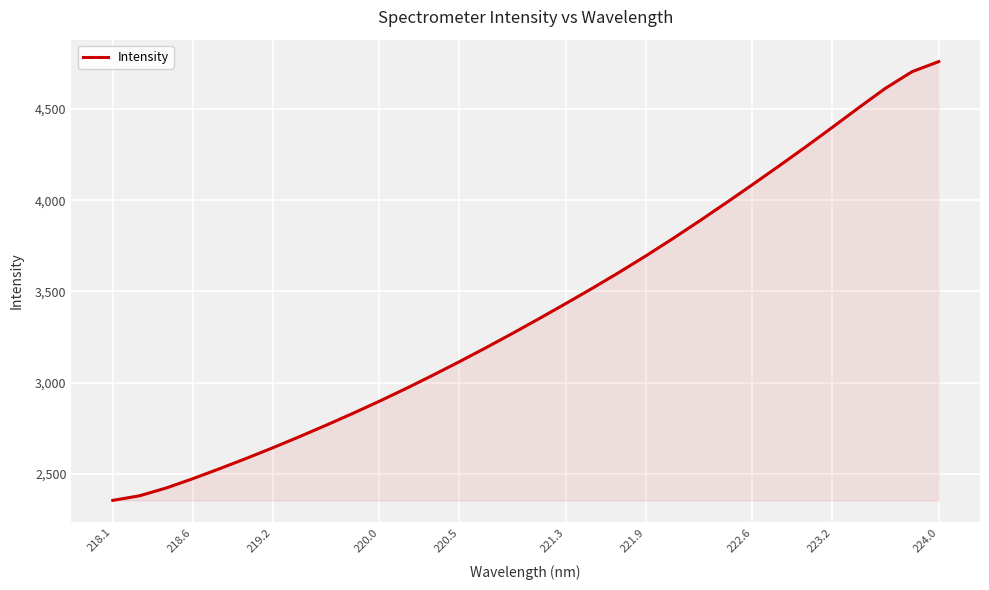

What is the average value?

3406.1